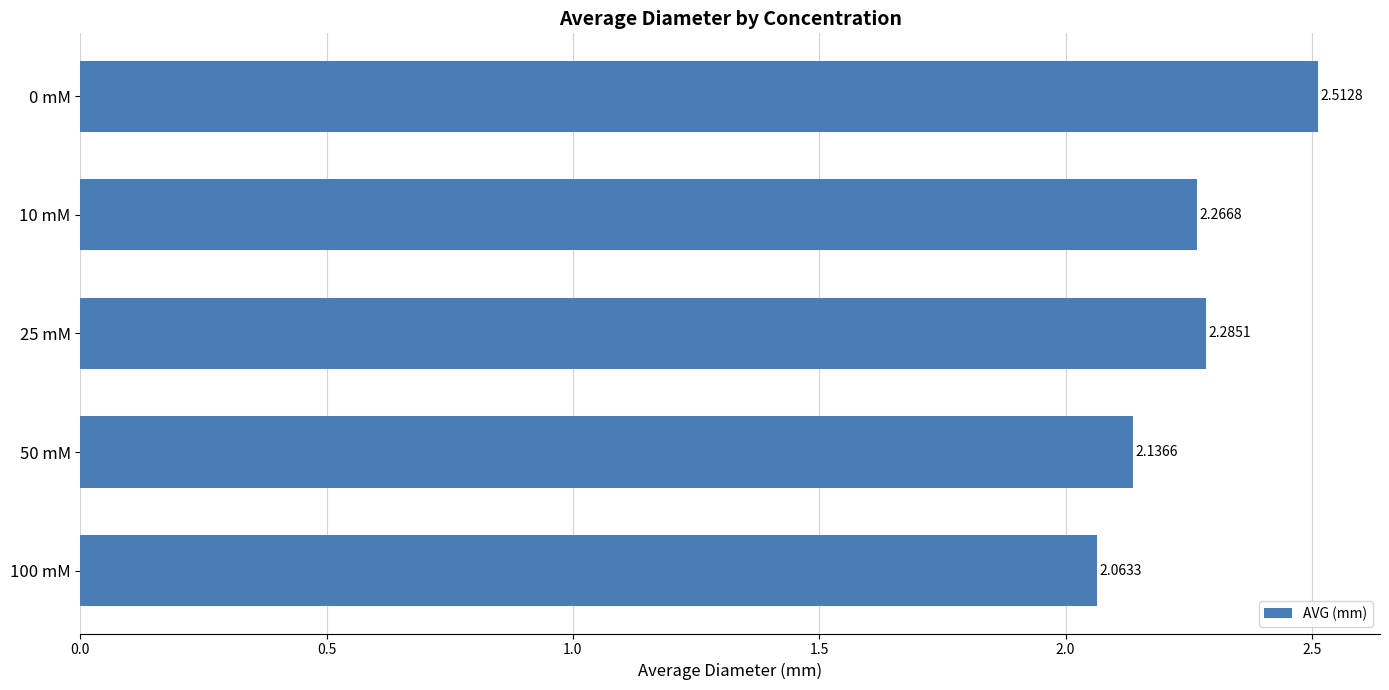

What is the difference between the maximum and second lowest values?

0.4